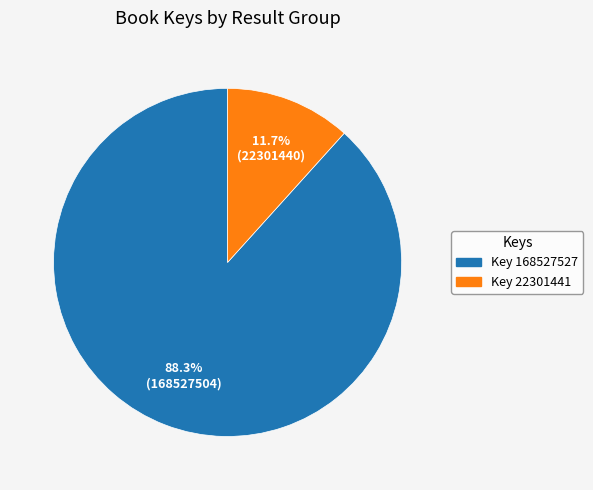

Is there any slice that represents more than half of the pie?

Yes